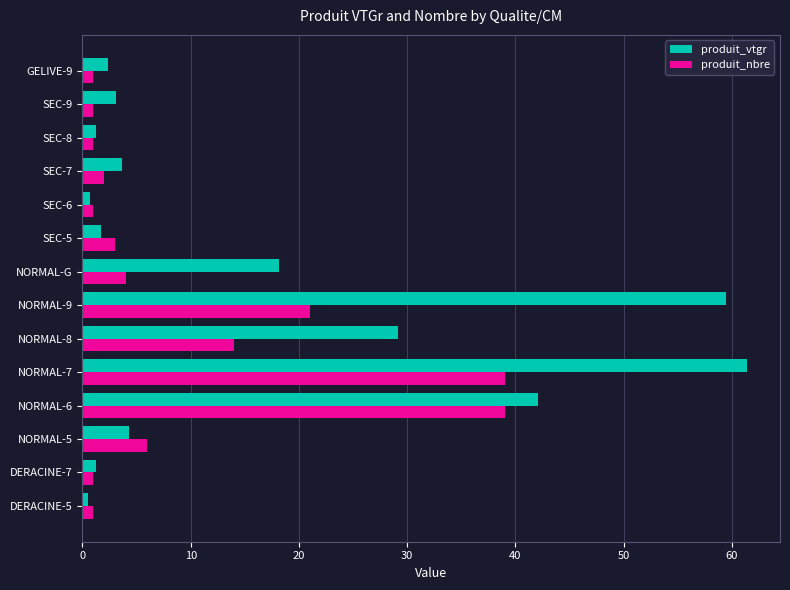

Which series has the largest total across all categories?

produit_vtgr